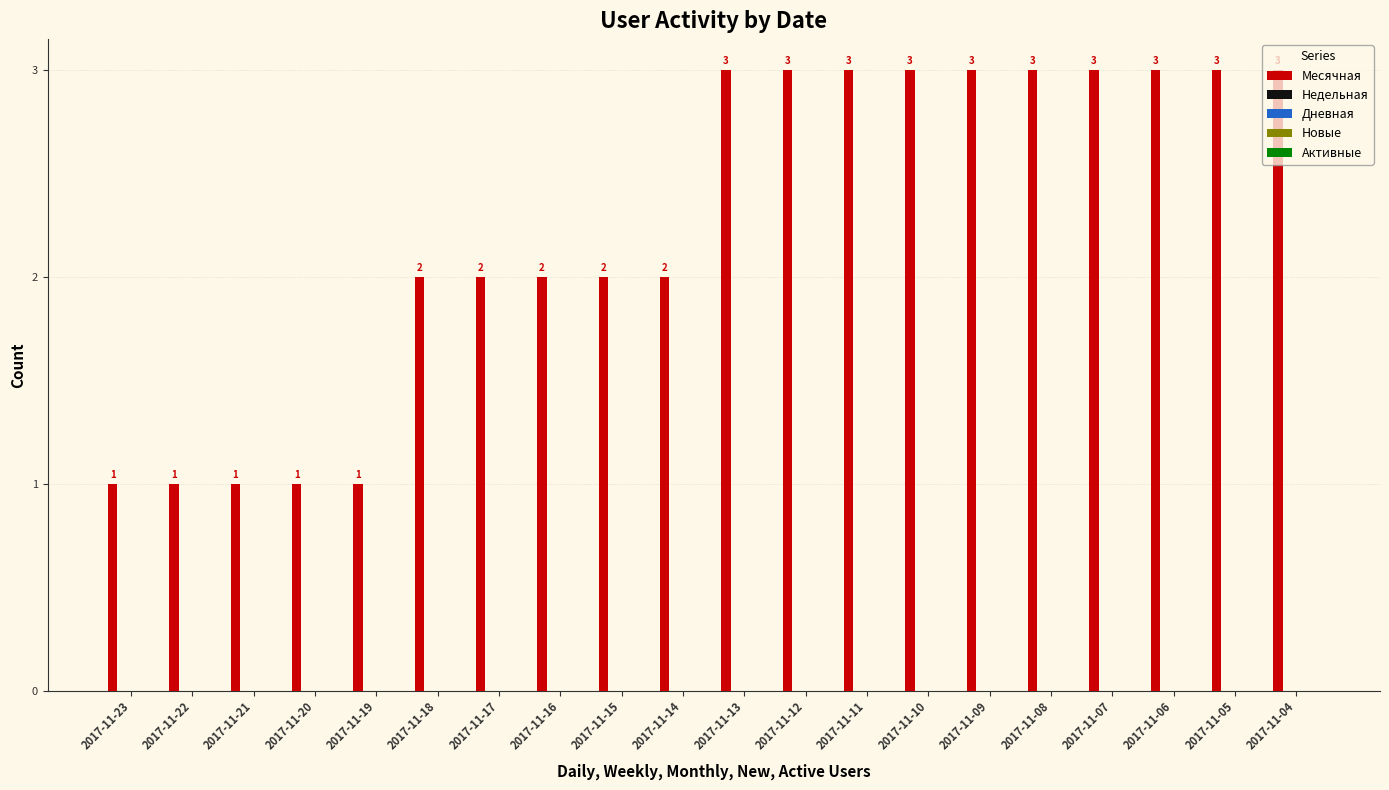

What is the sum of all values?

45